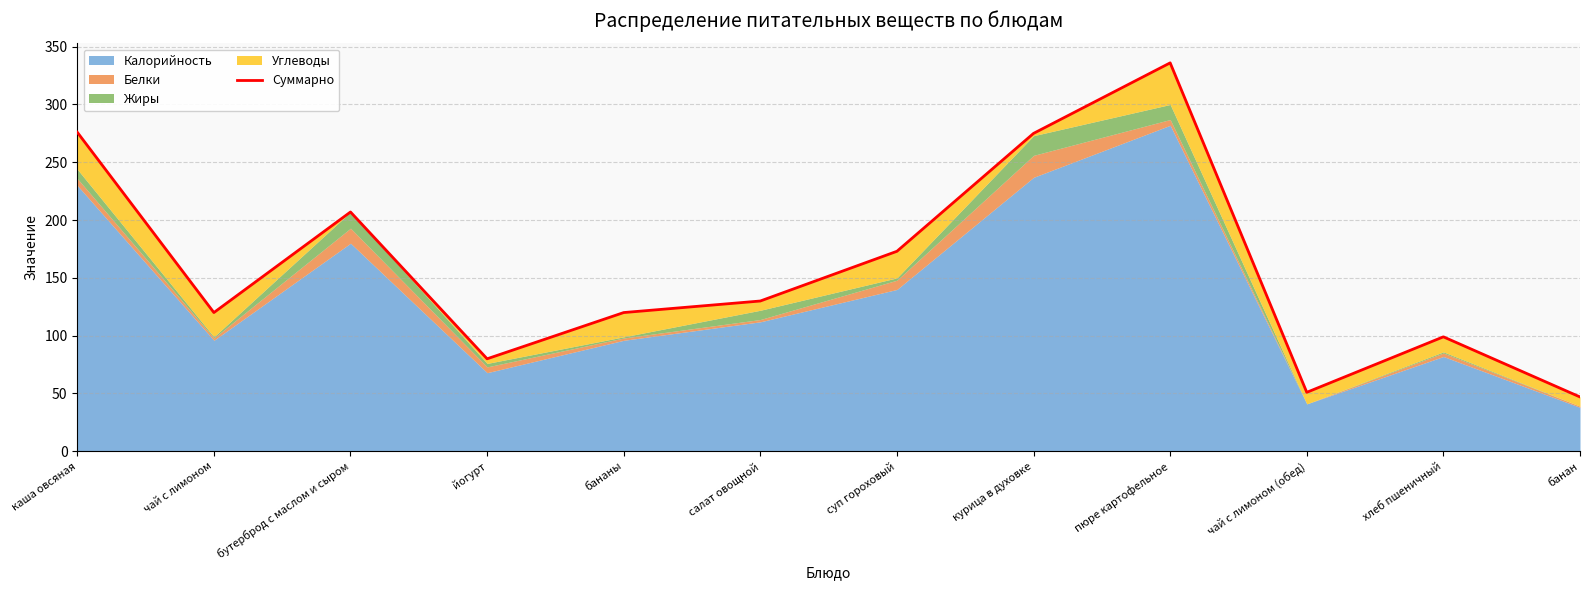

What is the label of the 12th point from the left?

банан